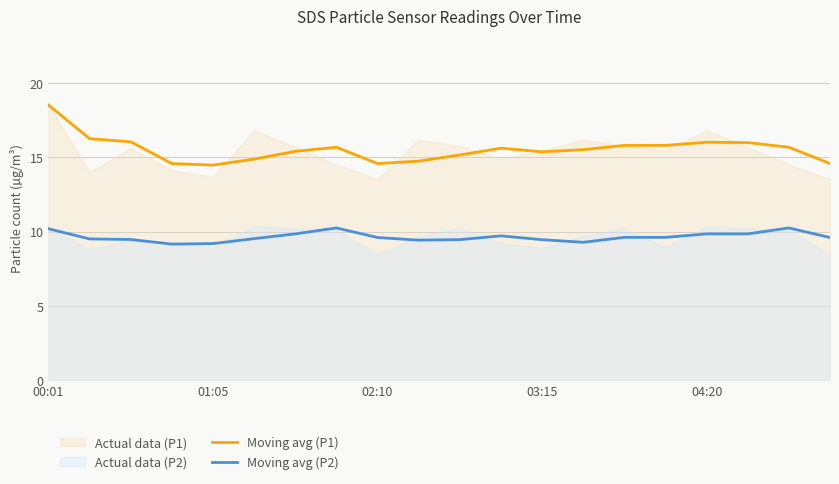

Which series has the largest total across all categories?

Moving avg (P1)